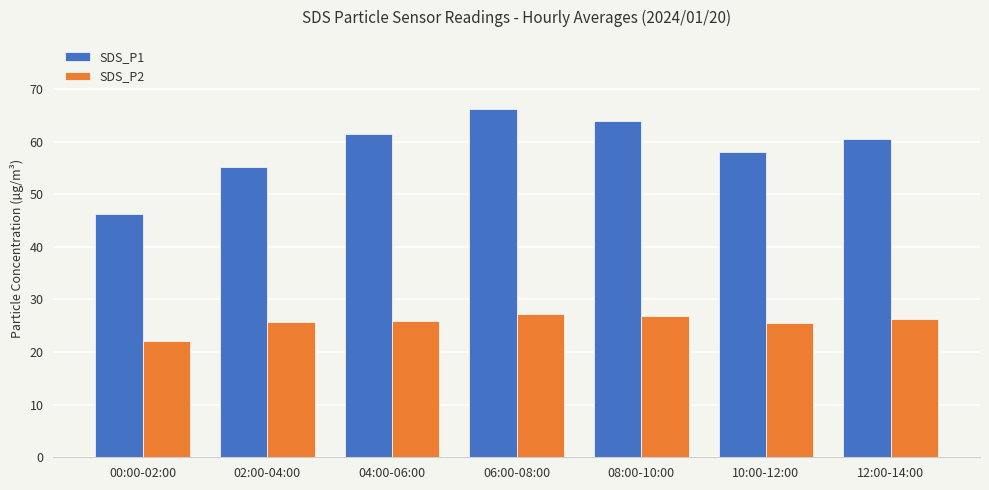

Between 02:00-04:00 and 08:00-10:00, which series saw the biggest shift?

SDS_P1